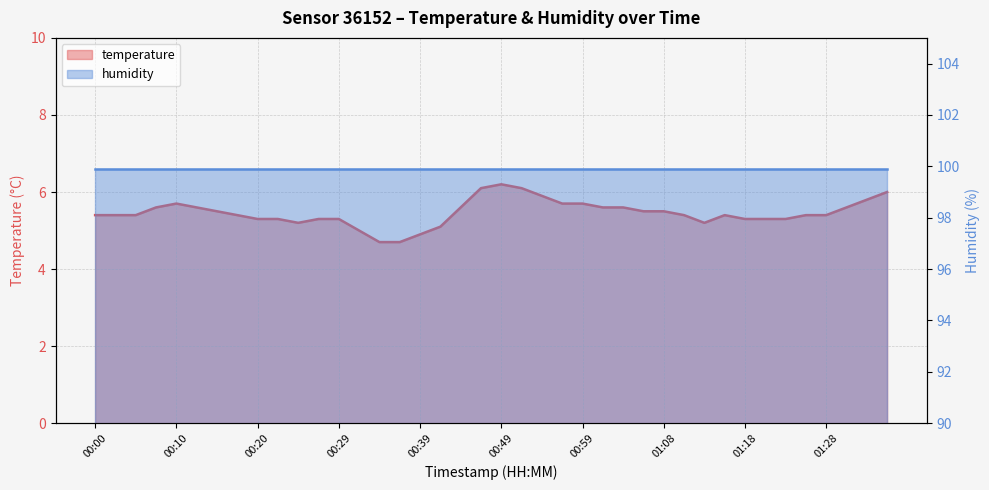

List the labels in order of value, smallest first.

00:34, 00:37, 00:39, 00:32, 00:42, 00:25, 01:13, 00:20, 00:22, 00:27, 00:29, 01:18, 01:21, 01:23, 00:00, 00:03, 00:05, 00:17, 01:11, 01:16, 01:26, 01:28, 00:15, 01:06, 01:08, 00:07, 00:12, 00:44, 01:01, 01:04, 01:31, 00:10, 00:56, 00:59, 01:33, 00:54, 01:36, 00:47, 00:51, 00:49